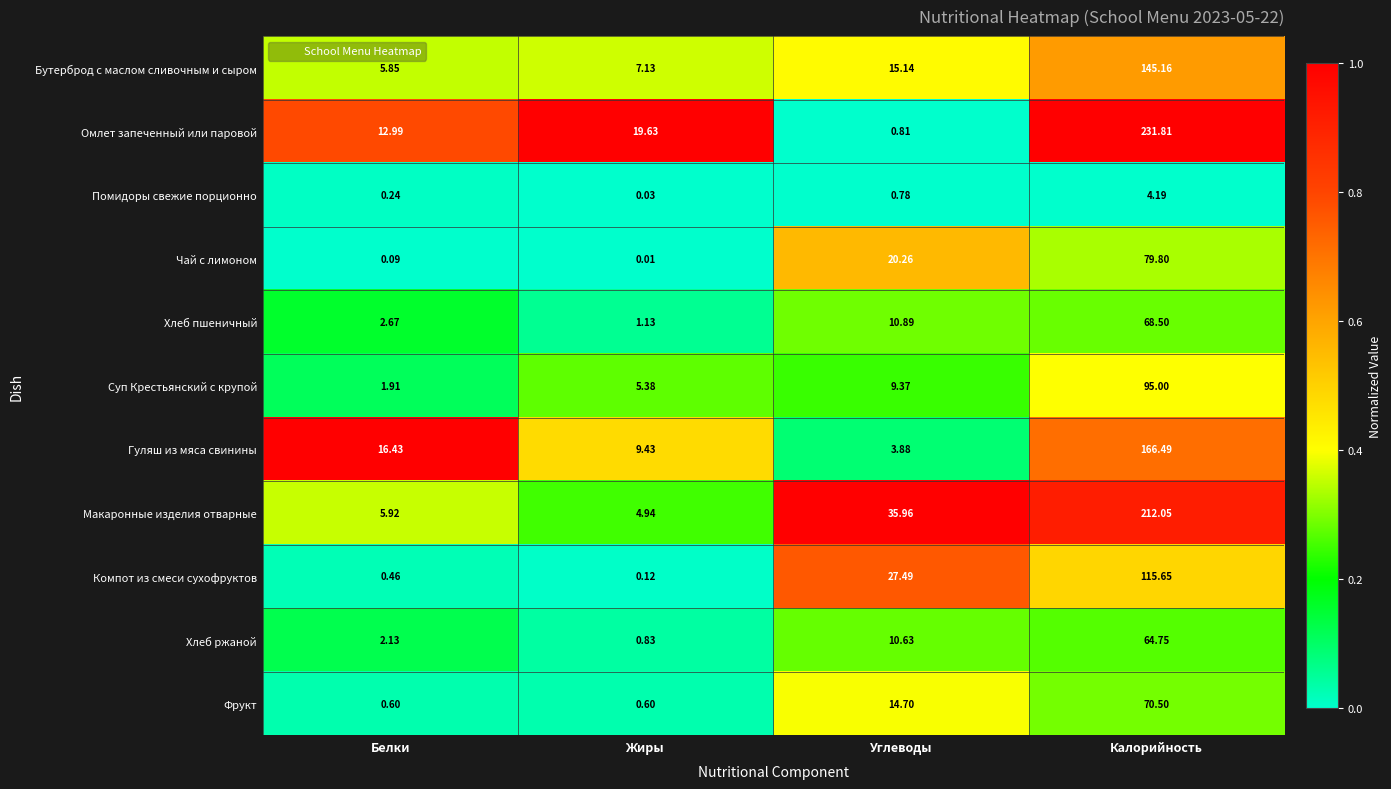

Which series has the largest range (max minus min)?

Омлет запеченный или паровой